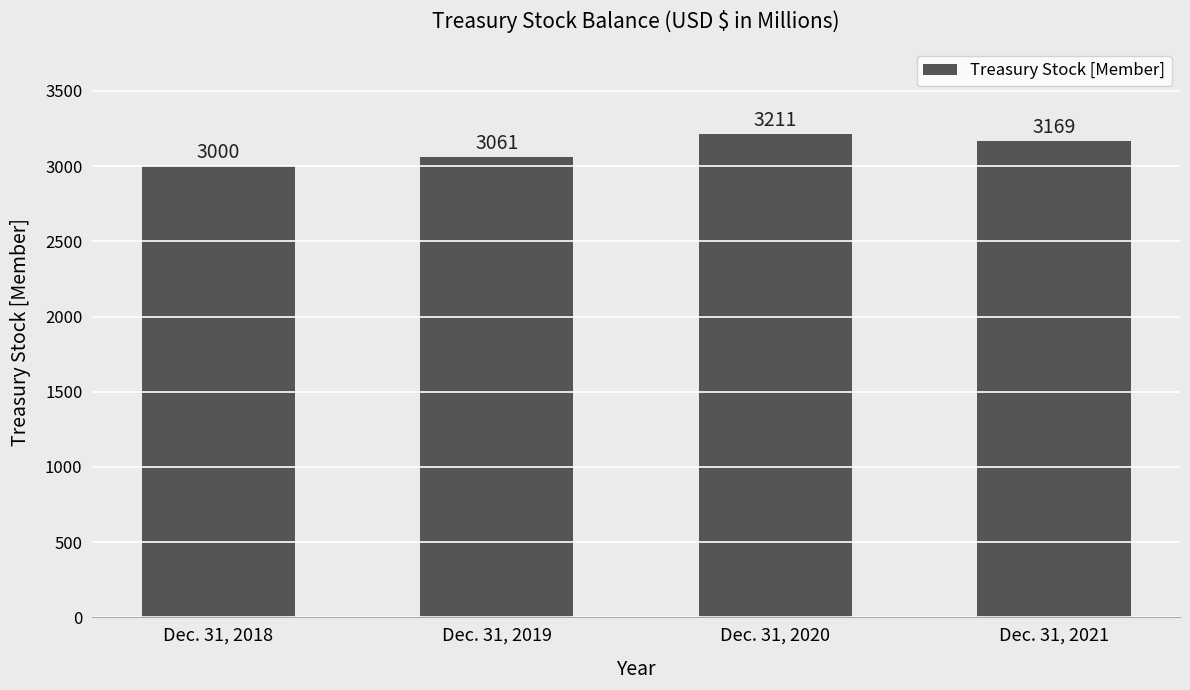

Read the value at Dec. 31, 2020, to the nearest 50.

3200